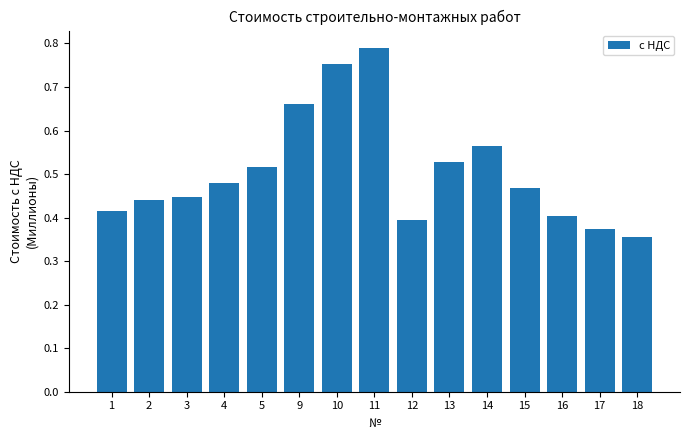

What is the sum of all values?

7.6